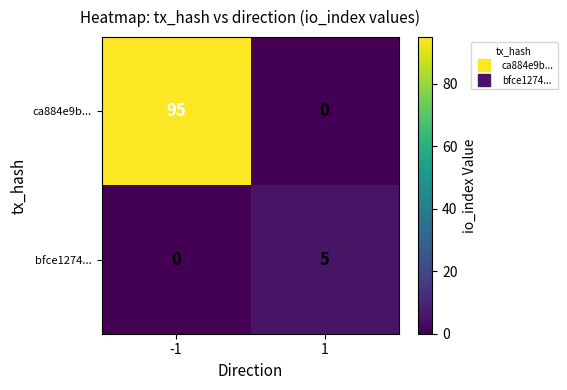

Rank the series at -1 from lowest to highest value.

bfce1274..., ca884e9b...